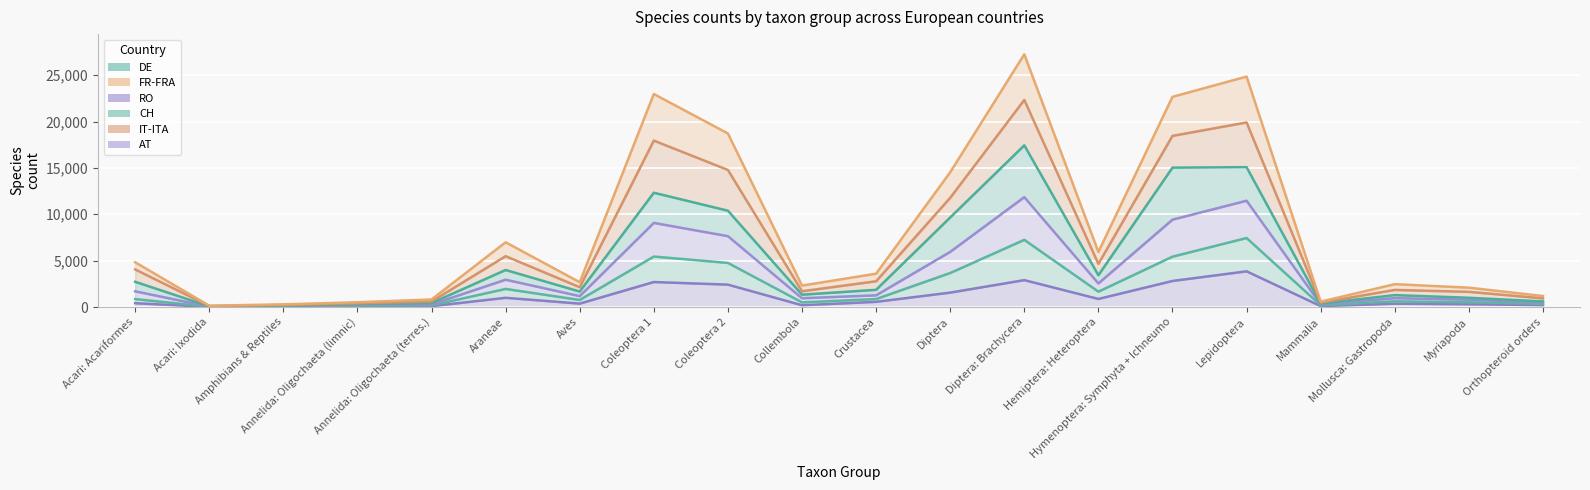

What is the spread (max minus min) of values at Diptera?

12977